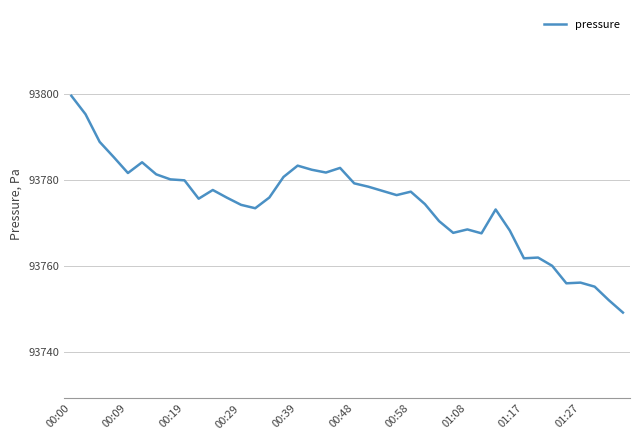

Count the number of categories in the chart.

40